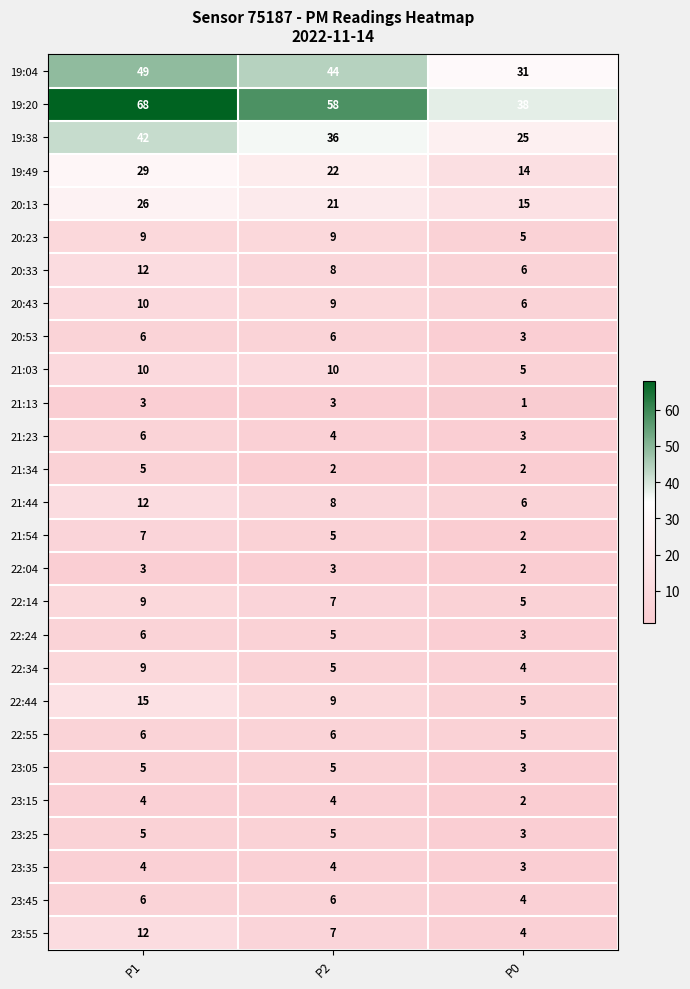

At which label does 23:55 first exceed 7?

P1